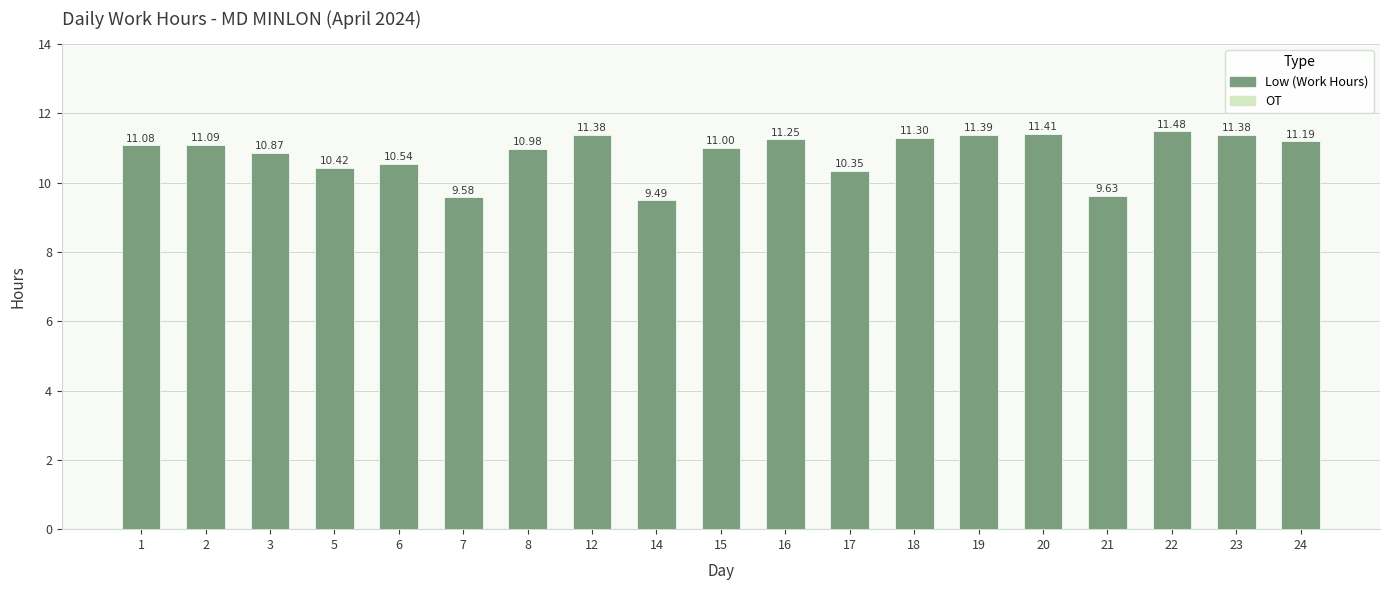

What is the difference between the values at 16 and 6?

0.7